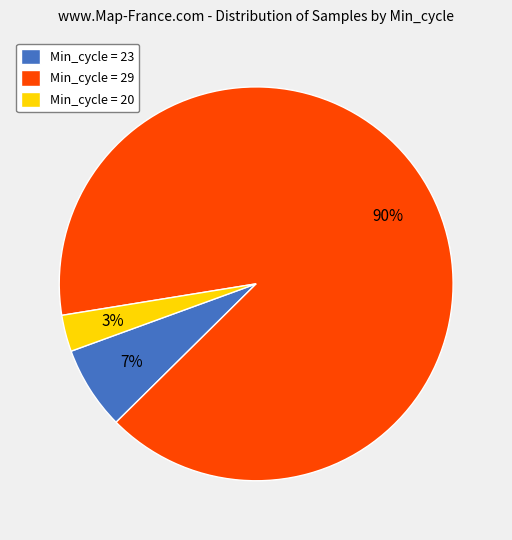

The Min_cycle = 20 slice represents 3% of the pie. True or false?

True